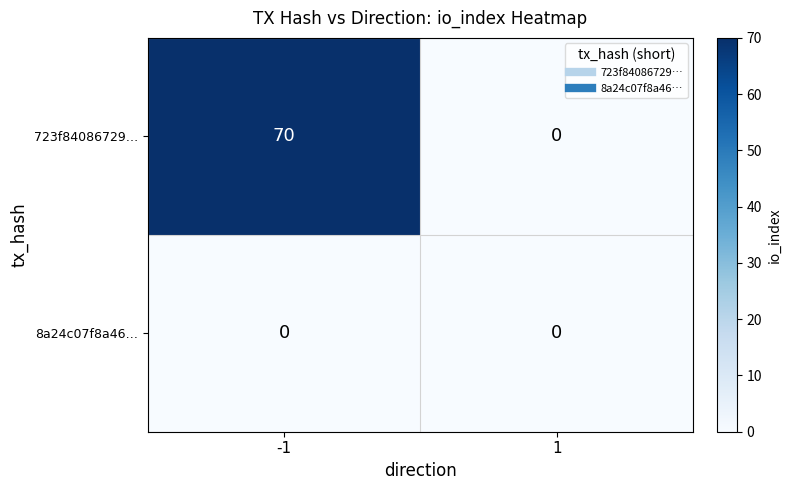

Count the number of data series in this chart.

2